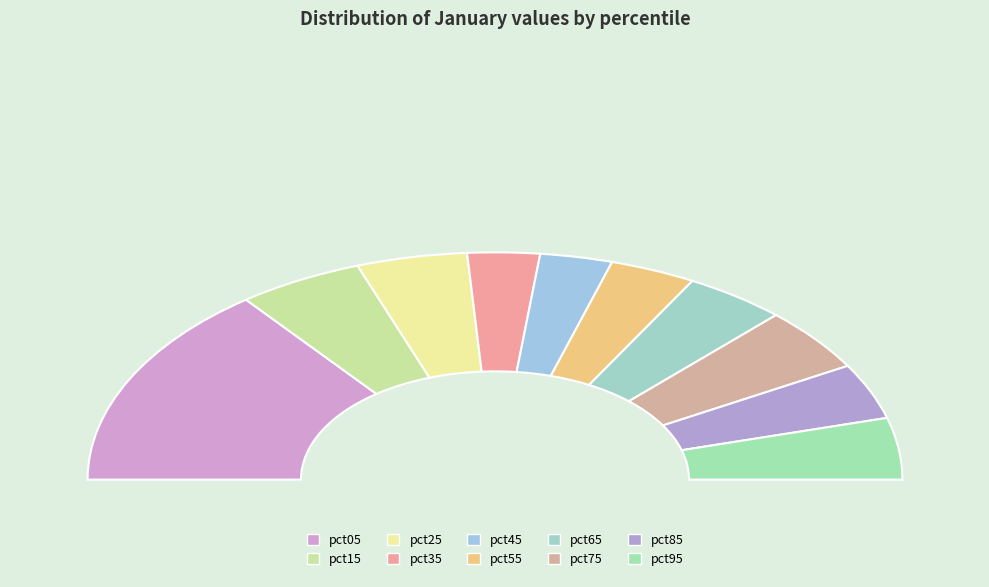

What percentage is the pct65 slice, to the nearest percent?

8%